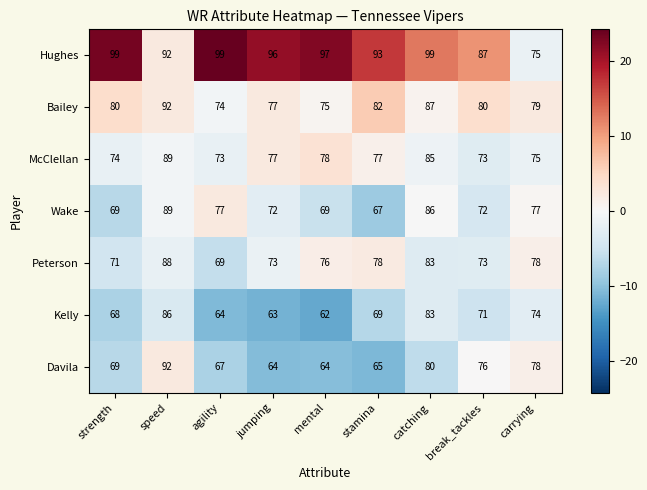

What is the minimum value shown in the chart?

62